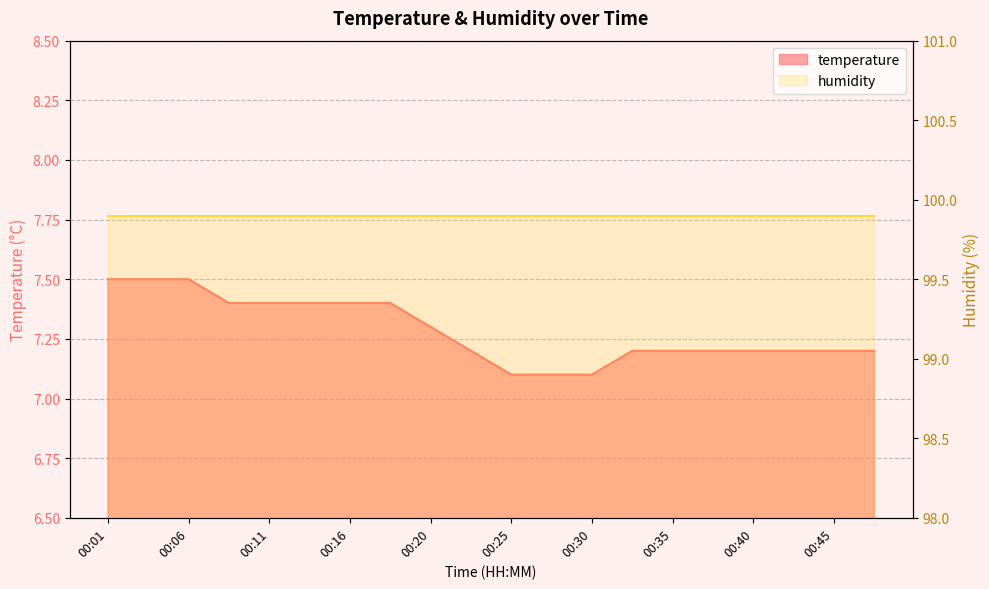

List the labels in order of value, smallest first.

00:25, 00:28, 00:30, 00:23, 00:33, 00:35, 00:38, 00:40, 00:43, 00:45, 00:47, 00:20, 00:08, 00:11, 00:13, 00:16, 00:18, 00:01, 00:03, 00:06